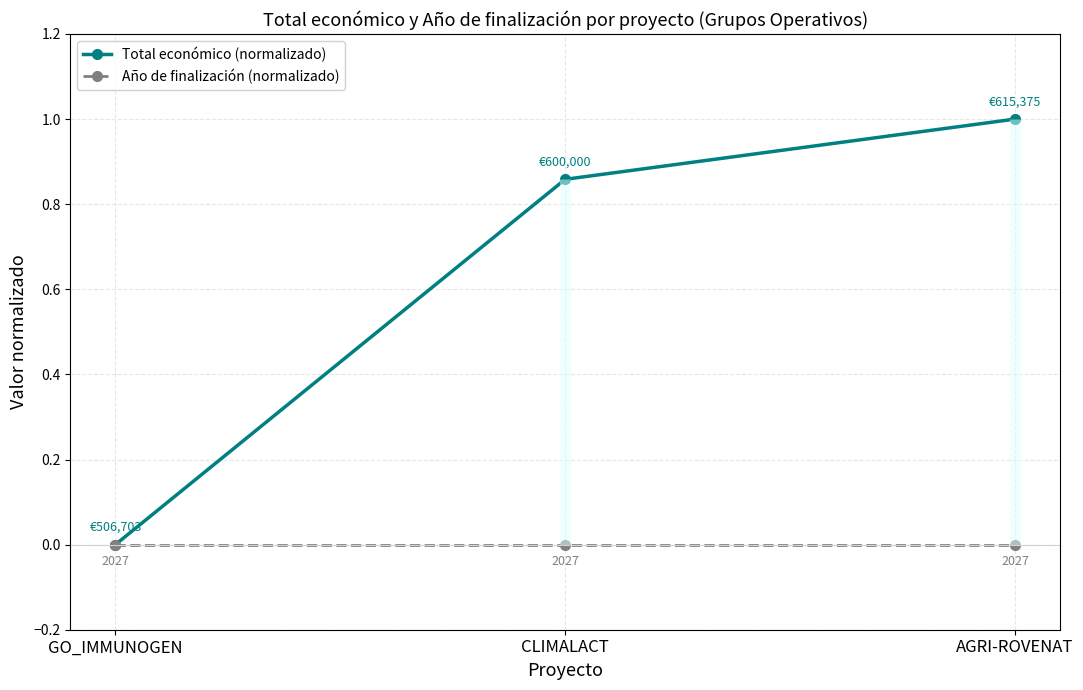

Does the chart display data point markers on the line(s)?

Yes